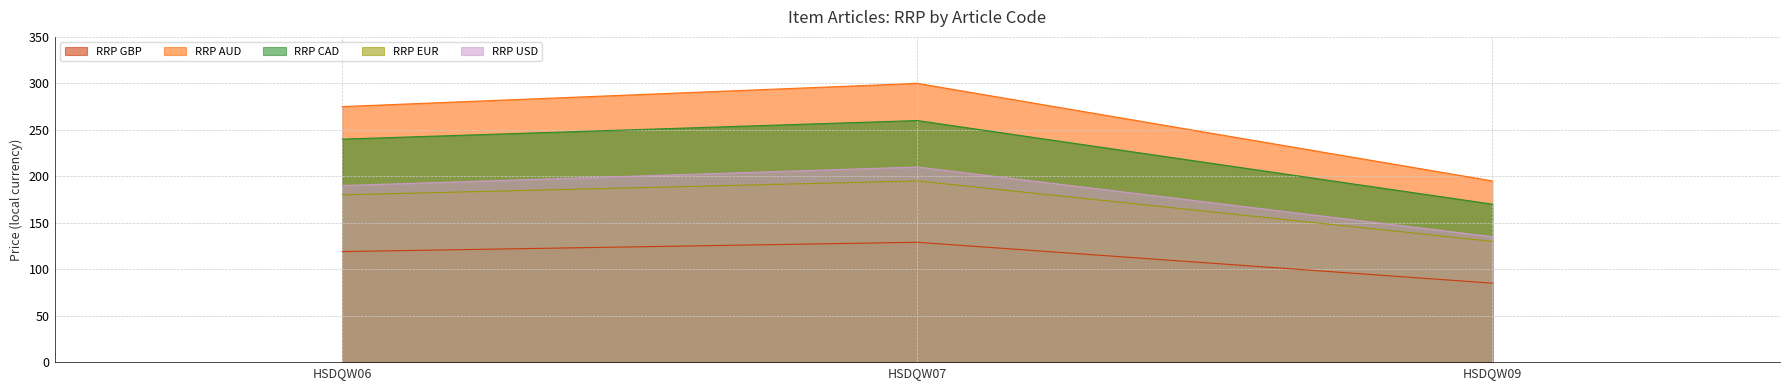

What is the difference between the maximum and minimum values in the RRP GBP series?

44